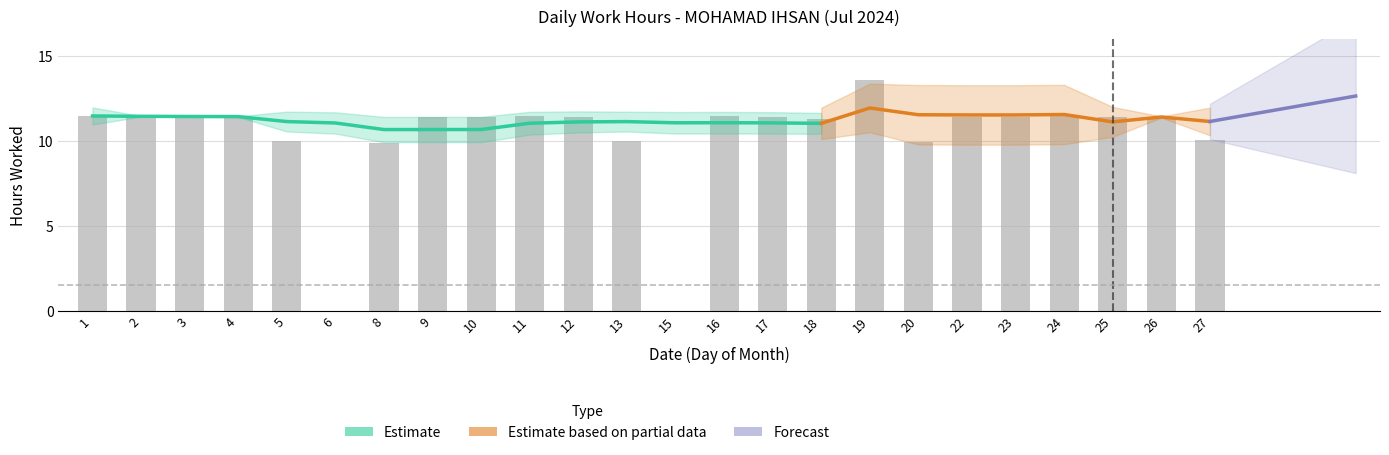

Is it true that the value at 18 is 20.2?

False